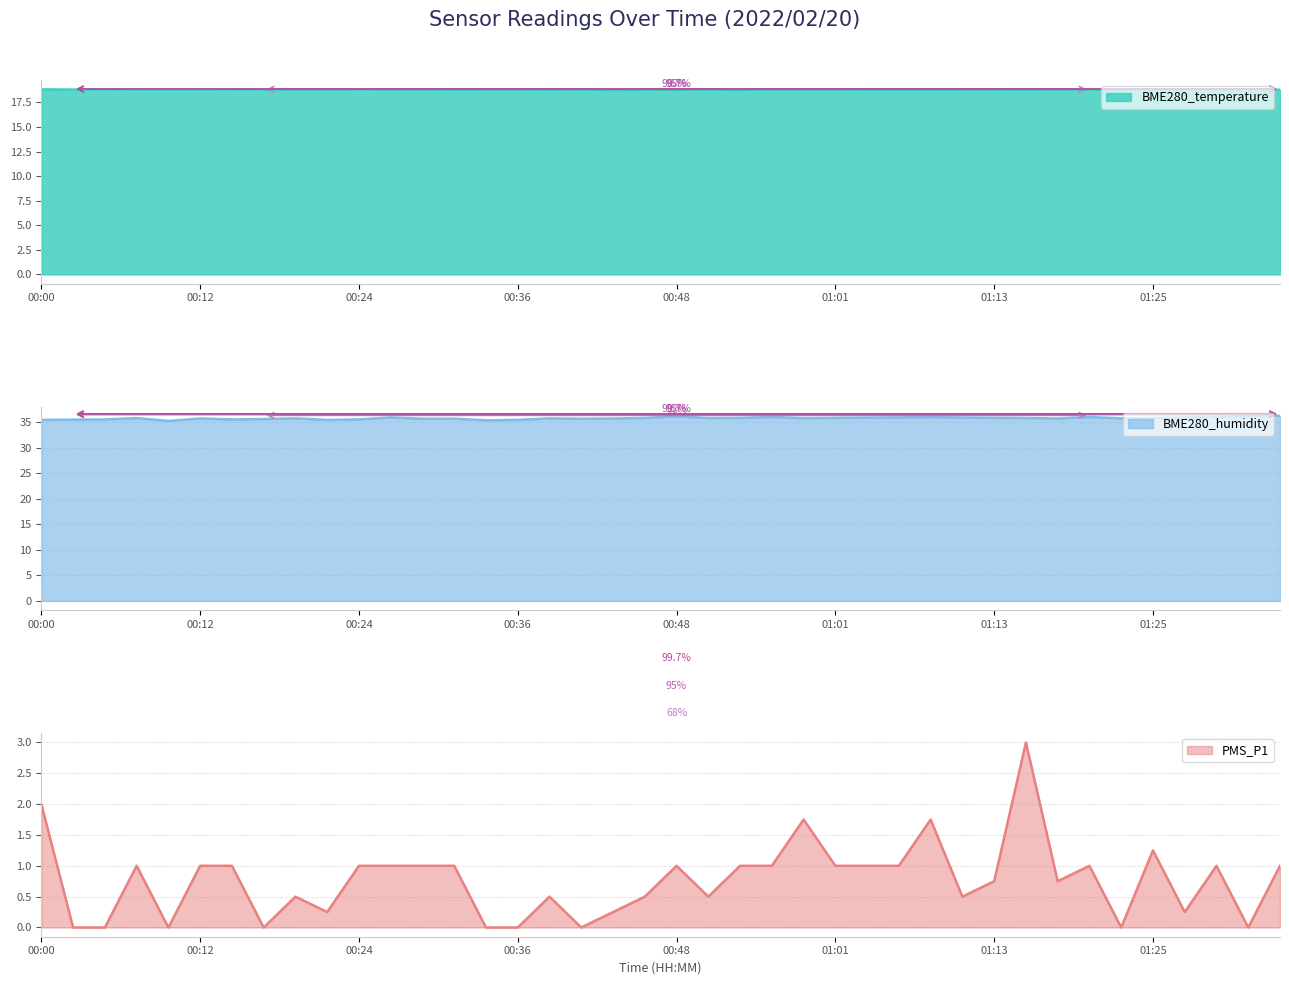

Reading left to right, what are all the values shown in this chart?

BME280_temperature: 00:00=18.8	00:02=18.8	00:05=18.8	00:07=18.8	00:10=18.8	00:12=18.8	00:15=18.8	00:17=18.8	00:19=18.8	00:22=18.8	00:24=18.8	00:27=18.8	00:29=18.8	00:32=18.8	00:34=18.8	00:36=18.8	00:39=18.8	00:41=18.8	00:44=18.8	00:46=18.8	00:48=18.8	00:51=18.8	00:53=18.8	00:56=18.8	00:58=18.8	01:01=18.8	01:03=18.8	01:06=18.8	01:08=18.8	01:10=18.8	01:13=18.8	01:15=18.8	01:18=18.8	01:20=18.8	01:23=18.8	01:25=18.8	01:27=18.8	01:30=18.8	01:32=18.8	01:35=18.8
BME280_humidity: 00:00=35.5	00:02=35.5	00:05=35.5	00:07=35.8	00:10=35.3	00:12=35.7	00:15=35.5	00:17=35.6	00:19=35.8	00:22=35.5	00:24=35.6	00:27=35.9	00:29=35.7	00:32=35.7	00:34=35.4	00:36=35.5	00:39=35.8	00:41=35.7	00:44=35.7	00:46=35.8	00:48=36.2	00:51=35.8	00:53=35.9	00:56=36.0	00:58=35.8	01:01=35.9	01:03=35.9	01:06=36.0	01:08=36.0	01:10=35.9	01:13=35.9	01:15=35.8	01:18=35.7	01:20=36.0	01:23=35.8	01:25=35.8	01:27=35.9	01:30=36.0	01:32=36.2	01:35=36.2
PMS_P1: 00:00=2.0	00:02=0.0	00:05=0.0	00:07=1.0	00:10=0.0	00:12=1.0	00:15=1.0	00:17=0.0	00:19=0.5	00:22=0.2	00:24=1.0	00:27=1.0	00:29=1.0	00:32=1.0	00:34=0.0	00:36=0.0	00:39=0.5	00:41=0.0	00:44=0.2	00:46=0.5	00:48=1.0	00:51=0.5	00:53=1.0	00:56=1.0	00:58=1.8	01:01=1.0	01:03=1.0	01:06=1.0	01:08=1.8	01:10=0.5	01:13=0.8	01:15=3.0	01:18=0.8	01:20=1.0	01:23=0.0	01:25=1.2	01:27=0.2	01:30=1.0	01:32=0.0	01:35=1.0